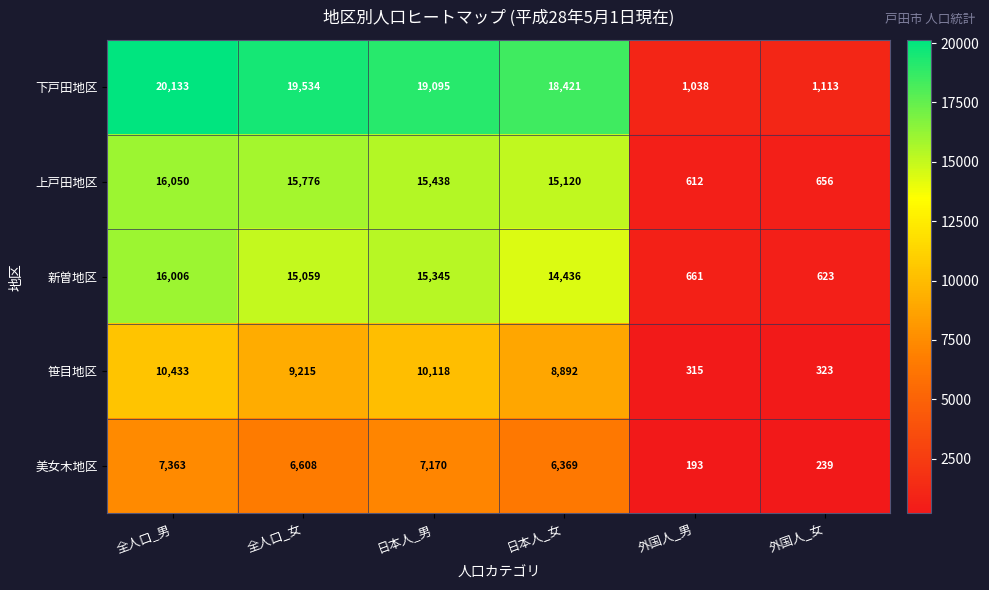

The value of 下戸田地区 at 日本人_女 is 18421. True or false?

True